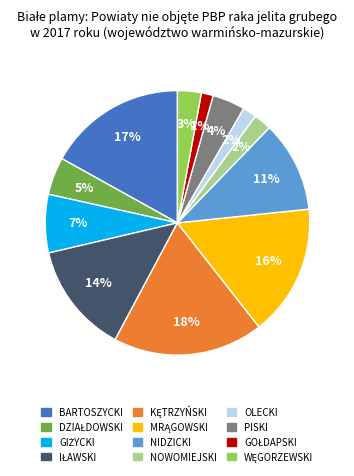

To the nearest percent, what portion does BARTOSZYCKI represent?

17%